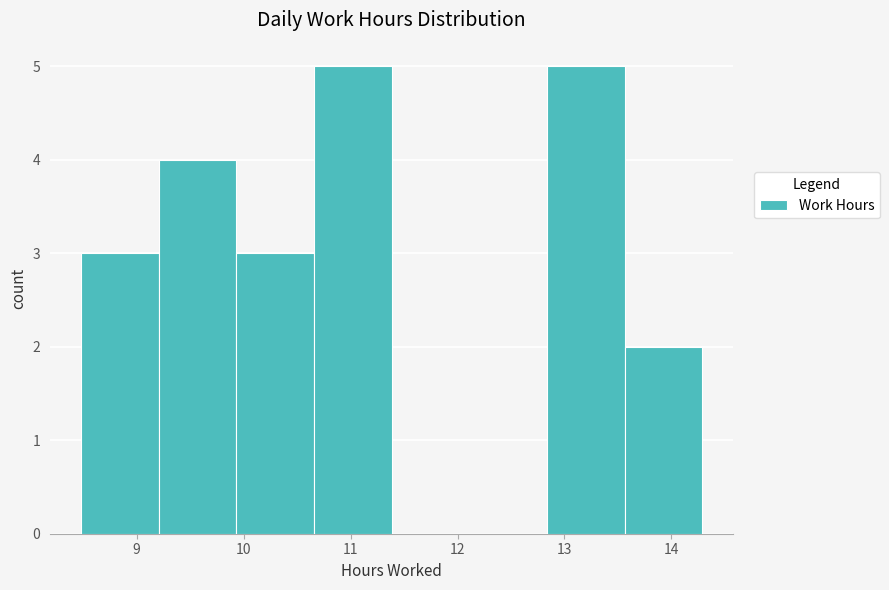

Reading left to right, list every bar in this chart as the range it spans on the x-axis followed by its height. Neither the bar edges nor the heights are printed on the chart, so give them approximately, as read against the axes.

8.5 to 9.2: 3
9.2 to 9.9: 4
9.9 to 10.7: 3
10.7 to 11.4: 5
11.4 to 12.1: 0
12.1 to 12.8: 0
12.8 to 13.6: 5
13.6 to 14.3: 2